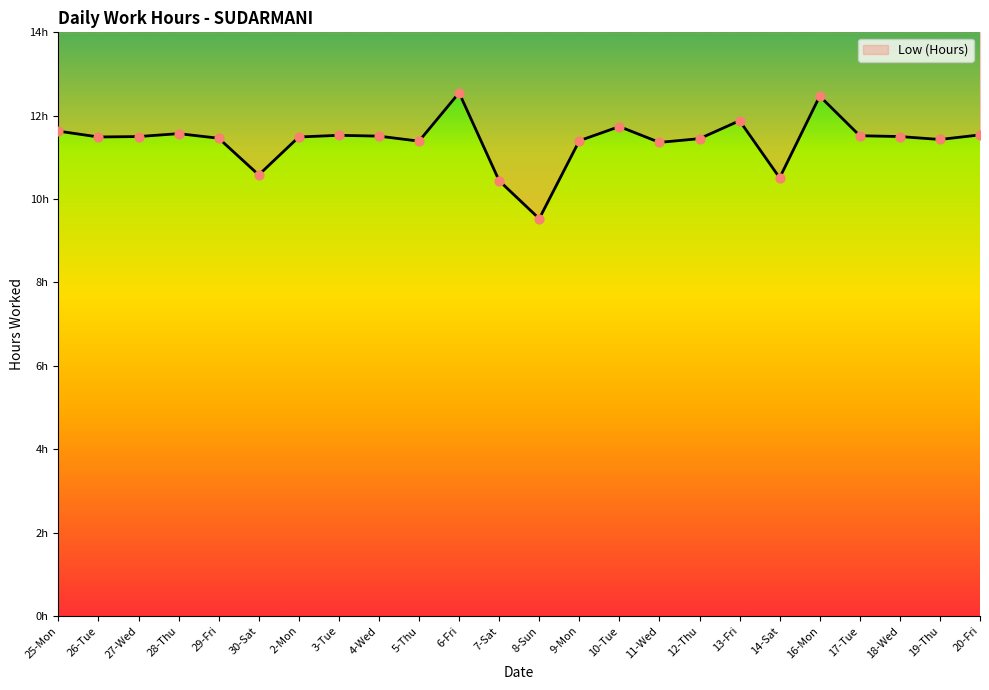

What is the ratio of the value at 8-Sun to the value at 9-Mon?

0.8